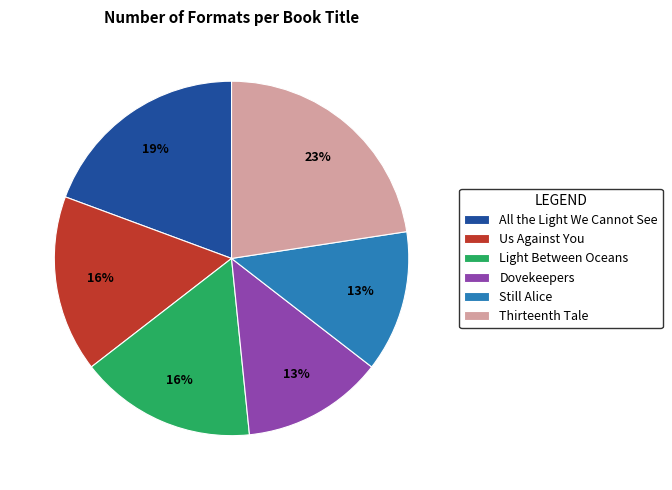

True or false: Light Between Oceans accounts for 27% of the total.

False